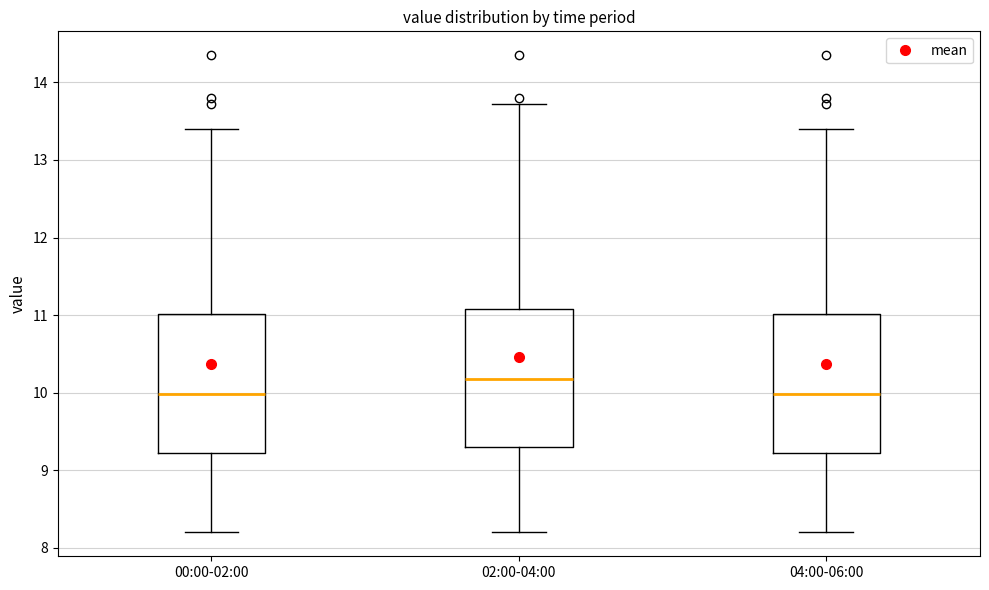

Where does the median line of the box for 02:00-04:00 sit on the y-axis? The values are not printed on the chart, so give them approximately, as read against the axis.

10.2